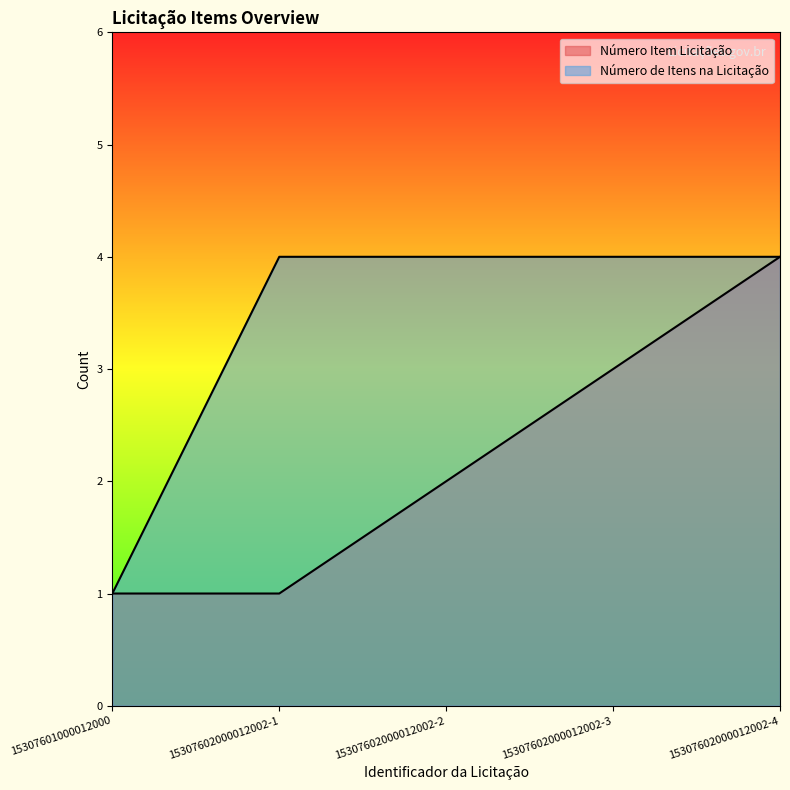

What are all the series names shown in the legend?

Número Item Licitação, Número de Itens na Licitação